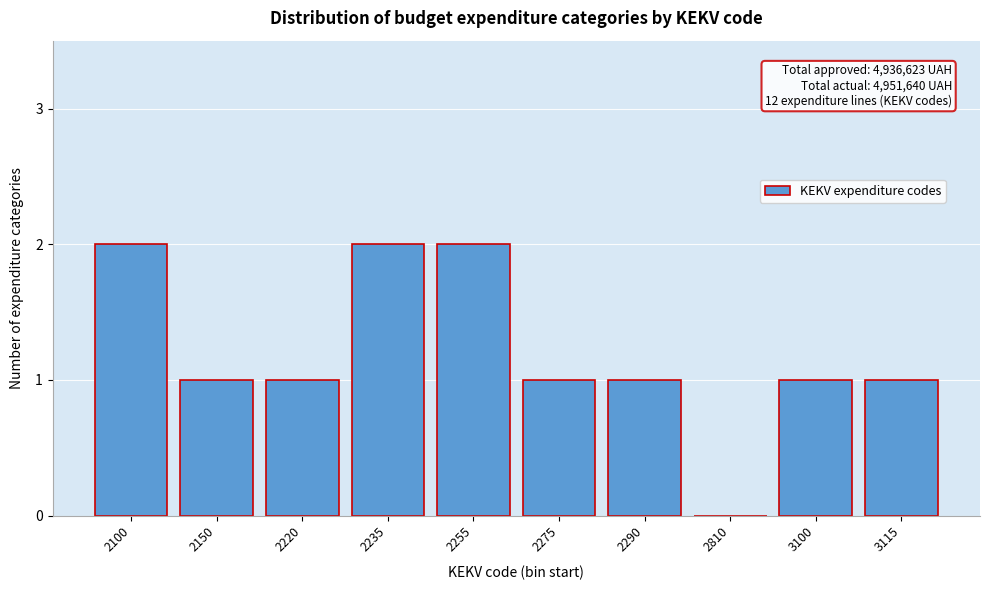

Reading right to left, extract all data points from this chart.

3115=1	3100=1	2810=0	2290=1	2275=1	2255=2	2235=2	2220=1	2150=1	2100=2